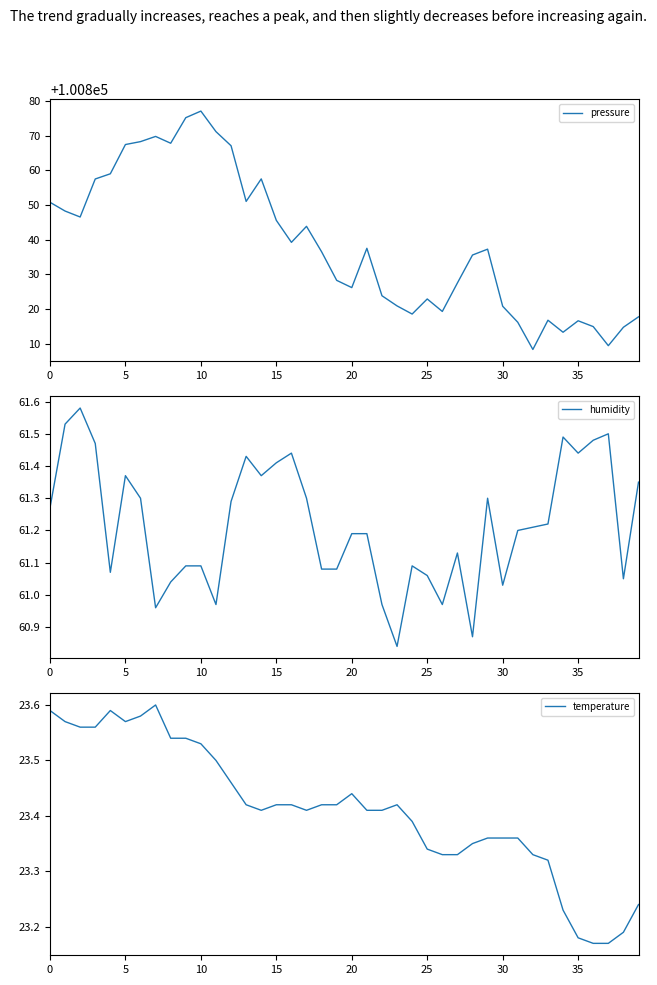

How many lines are shown in the chart?

3